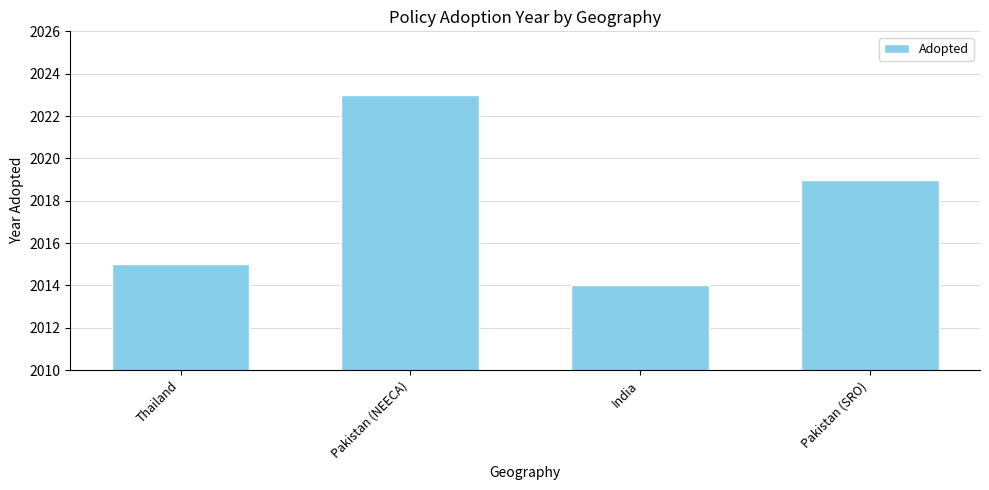

The chart shows a value of 2023 at Pakistan (NEECA). True or false?

True